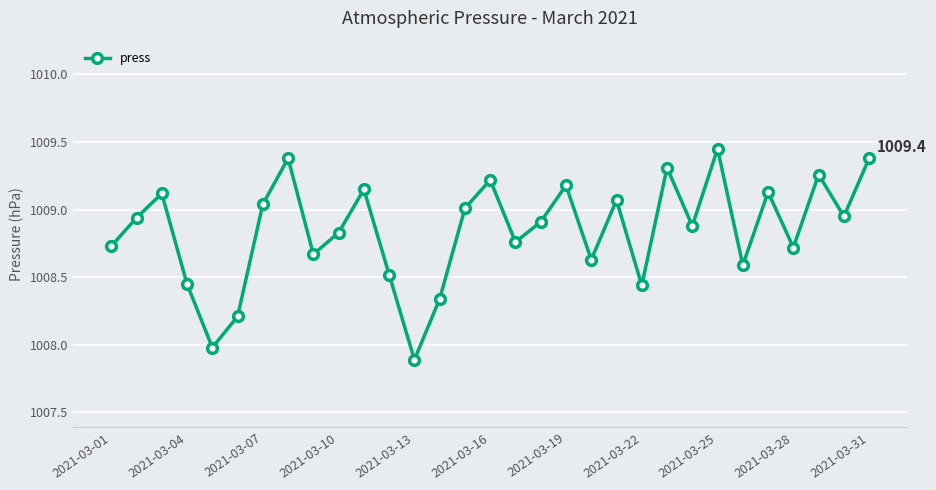

True or false: there are more than 1 points higher than both neighbors.

True